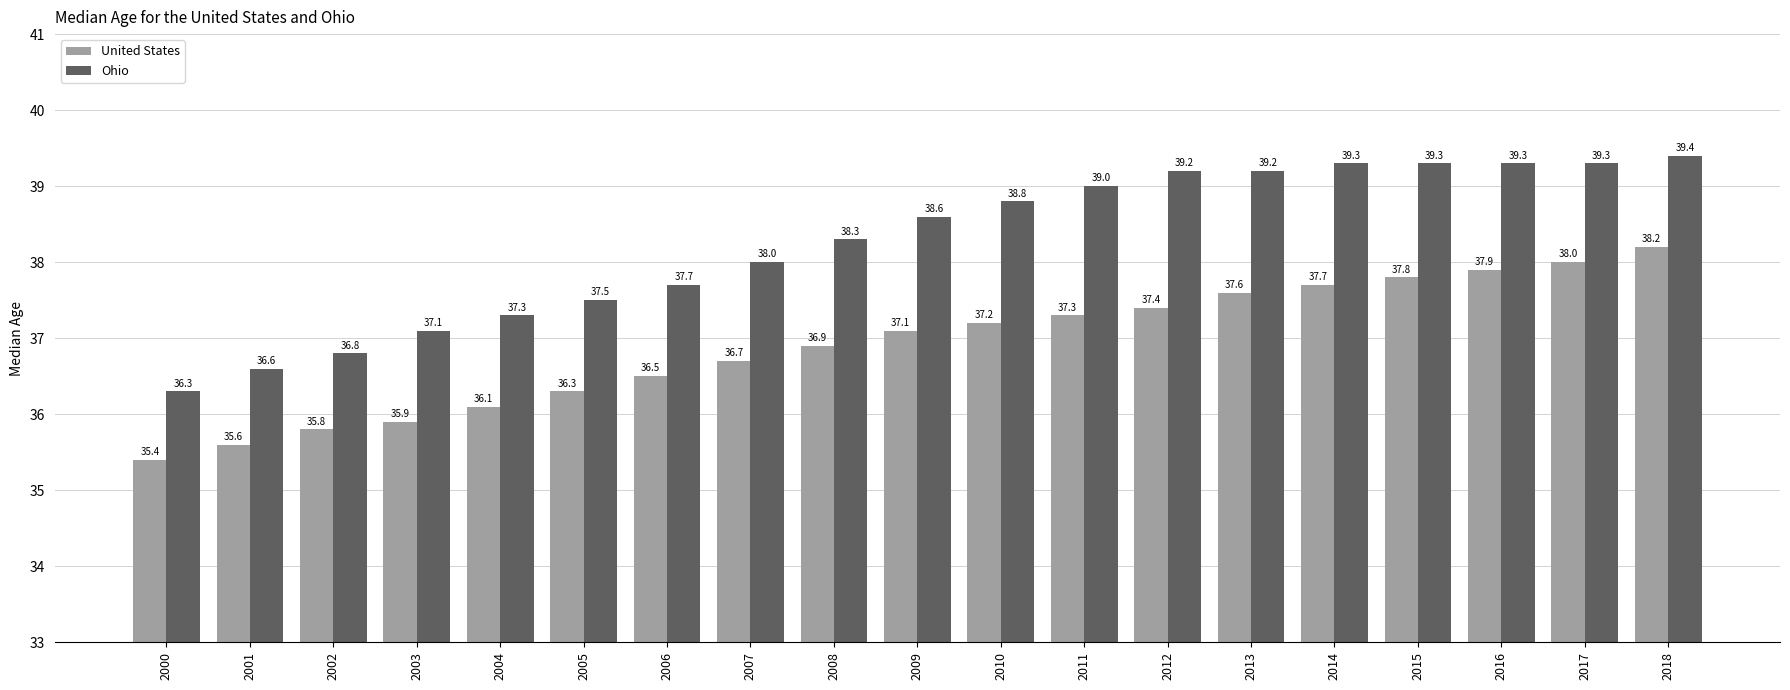

What is the value of the Ohio bar at the 7th from the left?

37.7